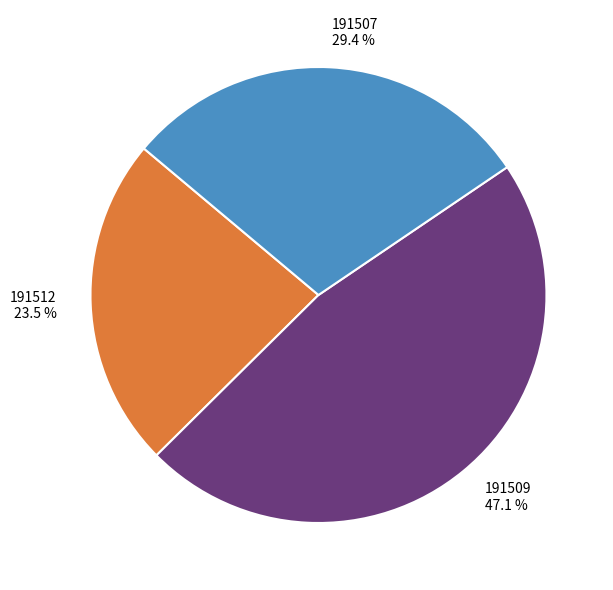

How many segments does this pie chart have?

3